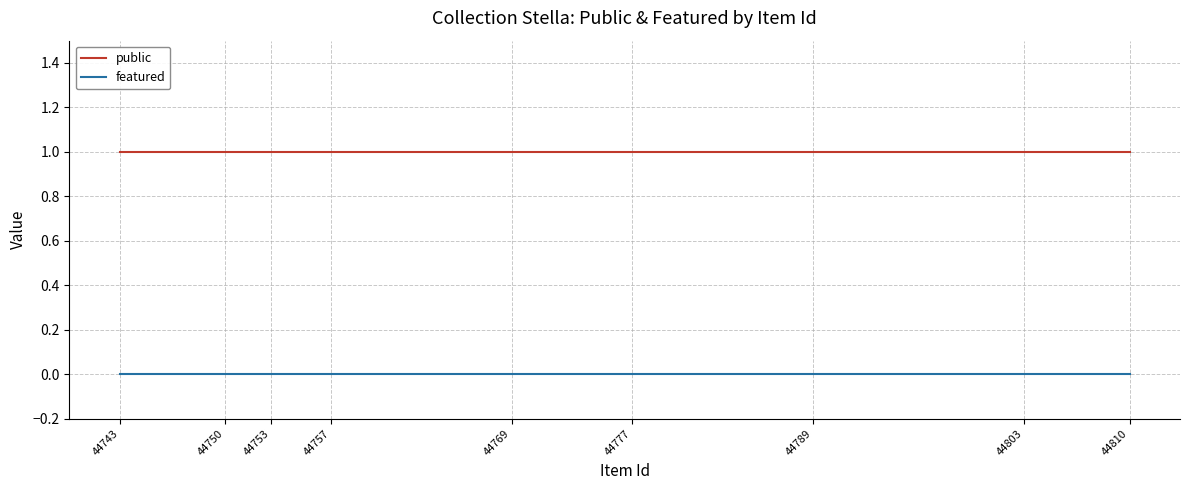

Is it true that featured equals 0 at 44810?

True